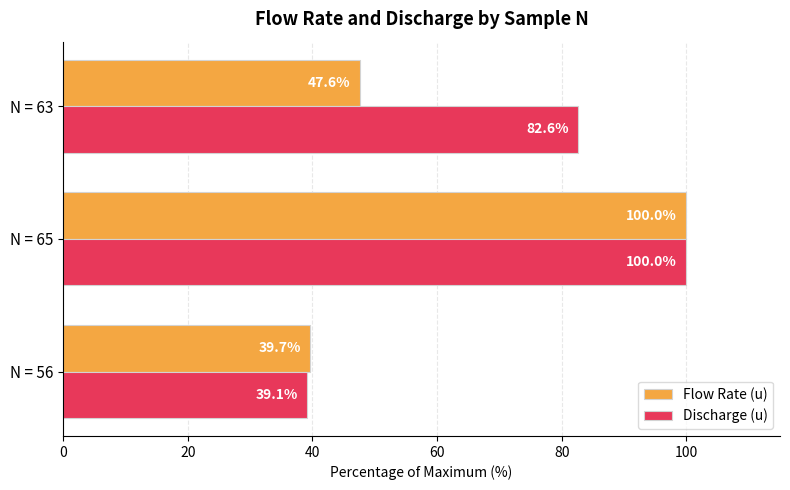

At which label is Discharge (u) closest to 69?

N = 63